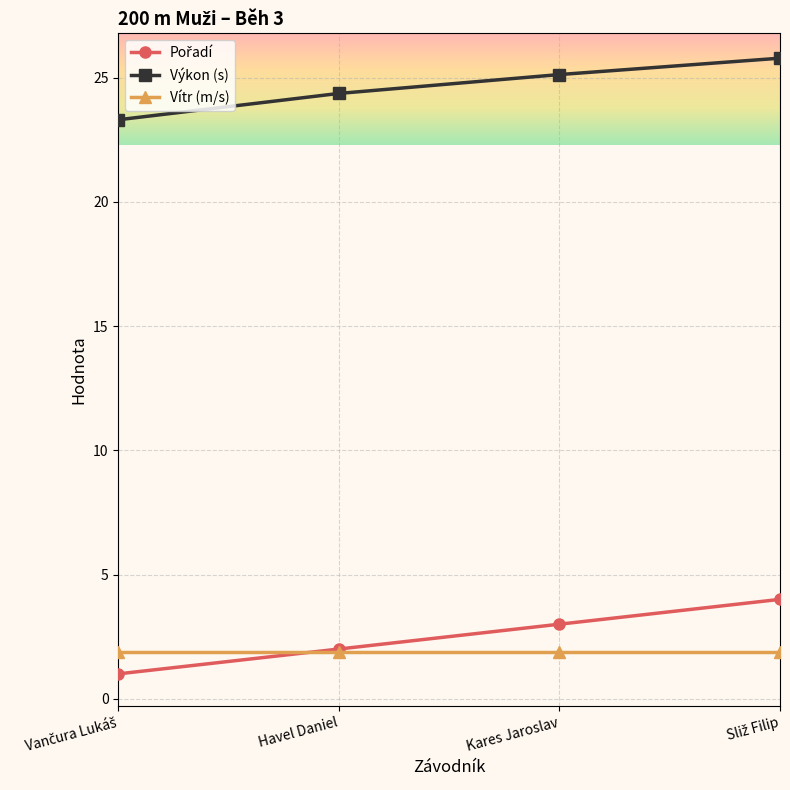

Is it true that Výkon (s) equals 37.3 at Kares Jaroslav?

False